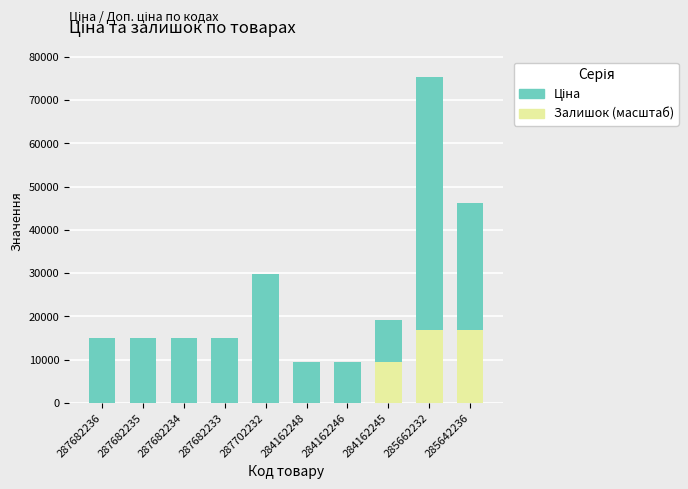

Are the bars grouped side by side (vs. stacked)?

No